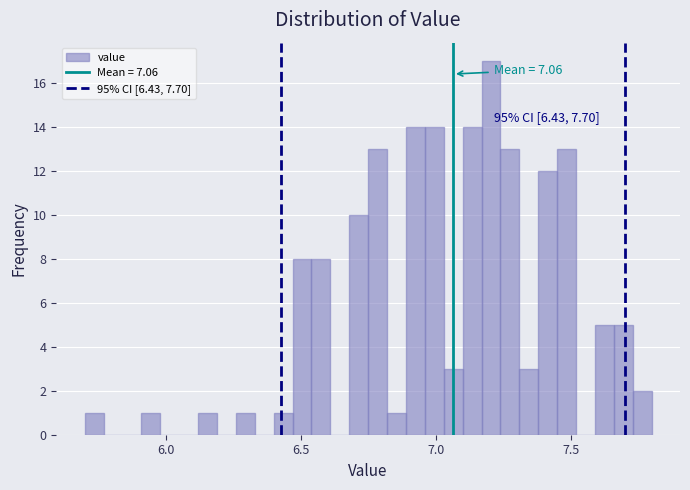

Read against the x-axis, roughly where is the centre of the tallest bar?

7.20